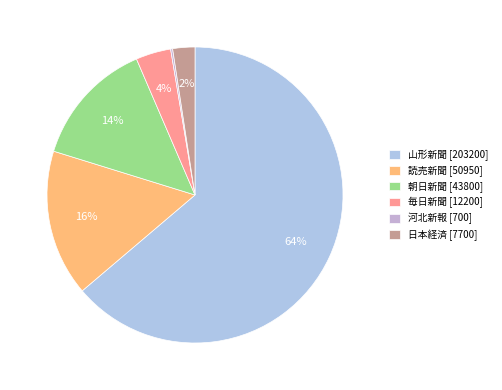

How many segments does this pie chart have?

6